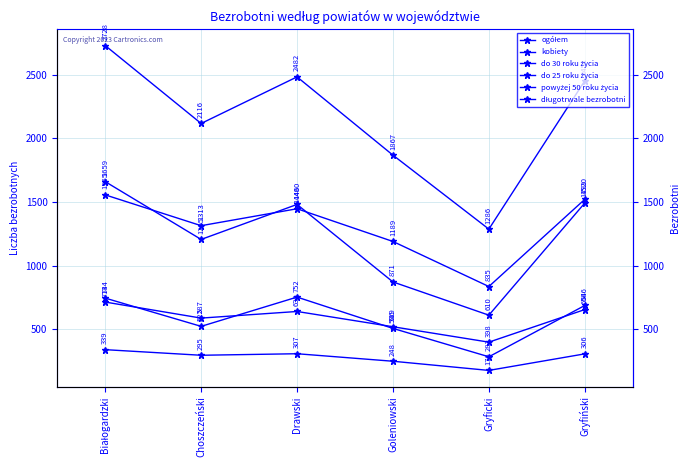

Reading left to right, extract all data points from this chart.

ogółem: Białogardzki=2728	Choszczeński=2116	Drawski=2482	Goleniowski=1867	Gryficki=1286	Gryfiński=2451
kobiety: Białogardzki=1555	Choszczeński=1313	Drawski=1446	Goleniowski=1189	Gryficki=835	Gryfiński=1520
do 30 roku życia: Białogardzki=713	Choszczeński=587	Drawski=639	Goleniowski=519	Gryficki=398	Gryfiński=654
do 25 roku życia: Białogardzki=339	Choszczeński=295	Drawski=307	Goleniowski=248	Gryficki=176	Gryfiński=306
powyżej 50 roku życia: Białogardzki=744	Choszczeński=522	Drawski=752	Goleniowski=506	Gryficki=283	Gryfiński=686
długotrwale bezrobotni: Białogardzki=1659	Choszczeński=1205	Drawski=1480	Goleniowski=871	Gryficki=610	Gryfiński=1491